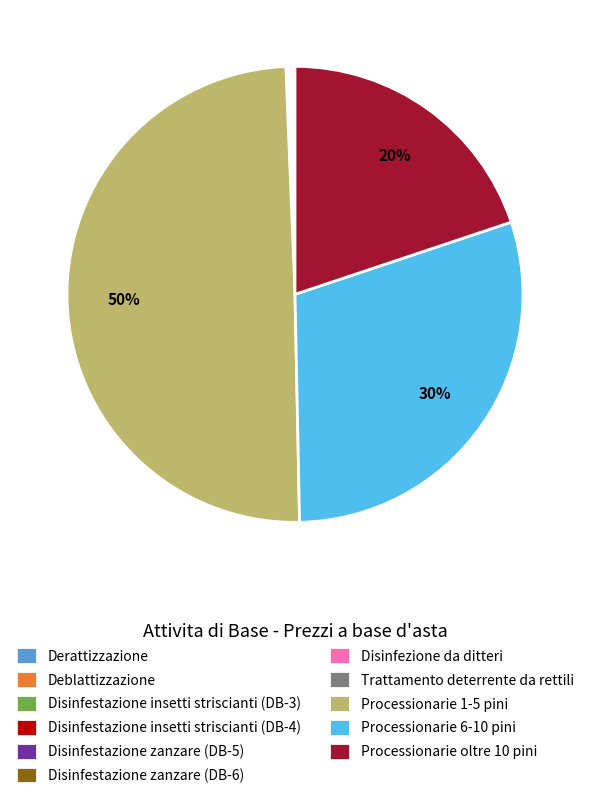

Is Processionarie 6-10 pini the majority of the pie?

No